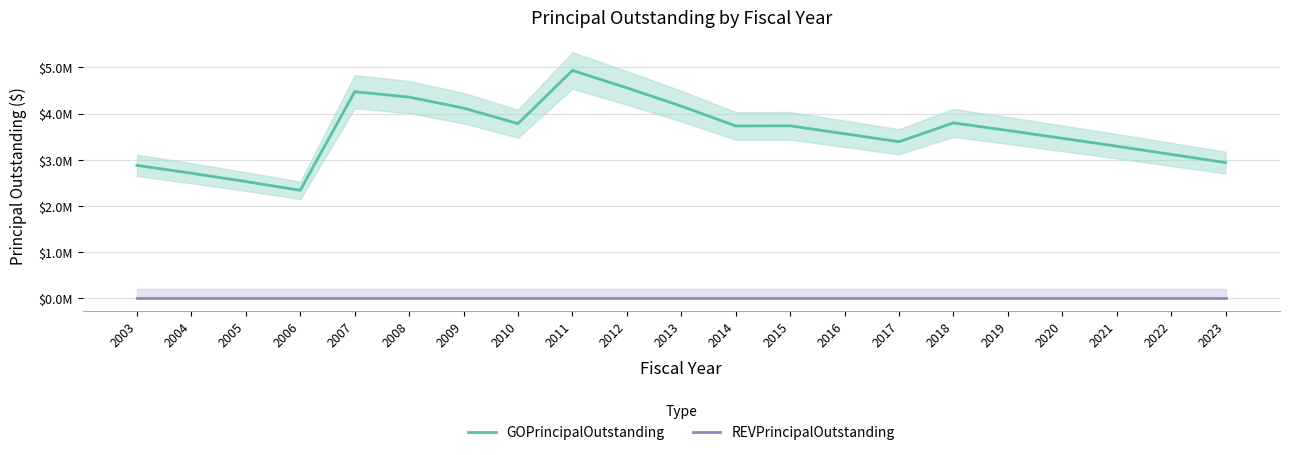

True or false: GOPrincipalOutstanding and REVPrincipalOutstanding cross at least once.

False